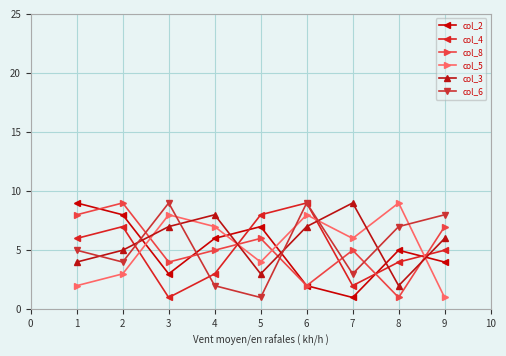

What is the total value across all series at 5?

29